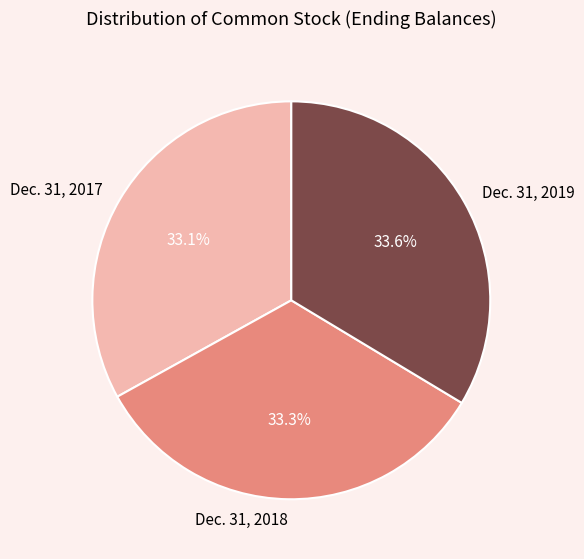

Approximately how many times larger is the value at Dec. 31, 2017 compared to Dec. 31, 2019?

1.0